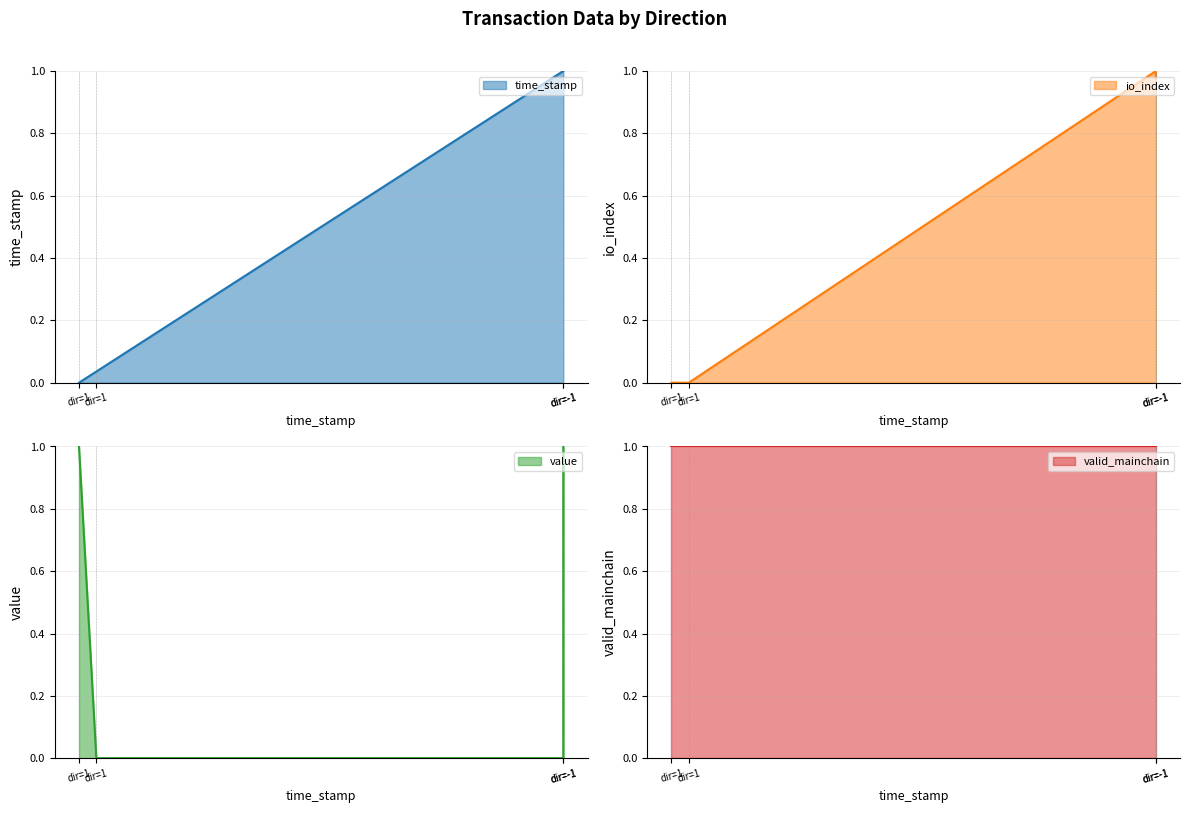

After their last crossing, which series has the higher values: io_index or time_stamp?

time_stamp